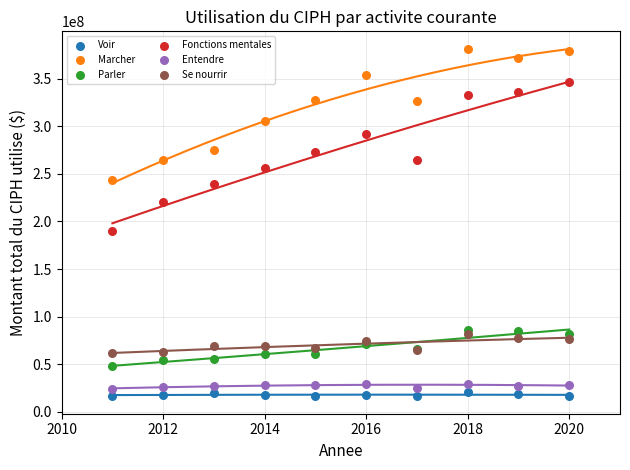

Which series contains the lowest Y value?

Voir